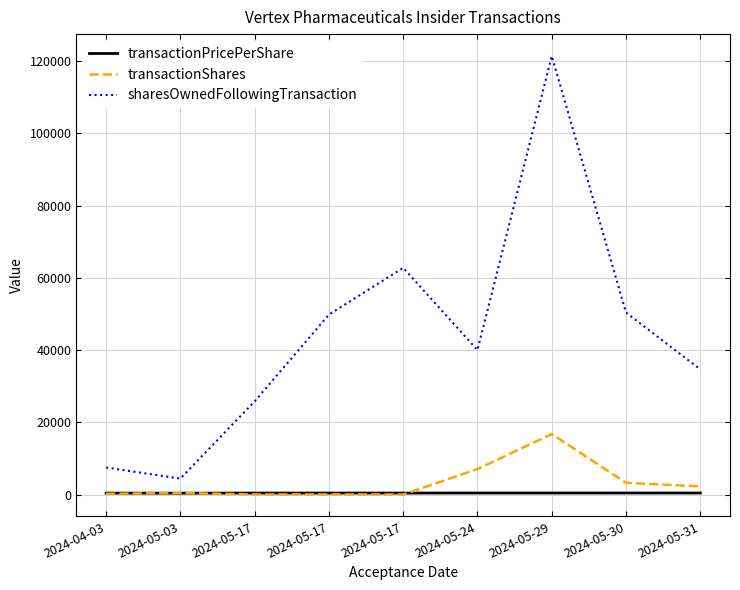

True or false: sharesOwnedFollowingTransaction has more than 0 points higher than both neighbors.

True